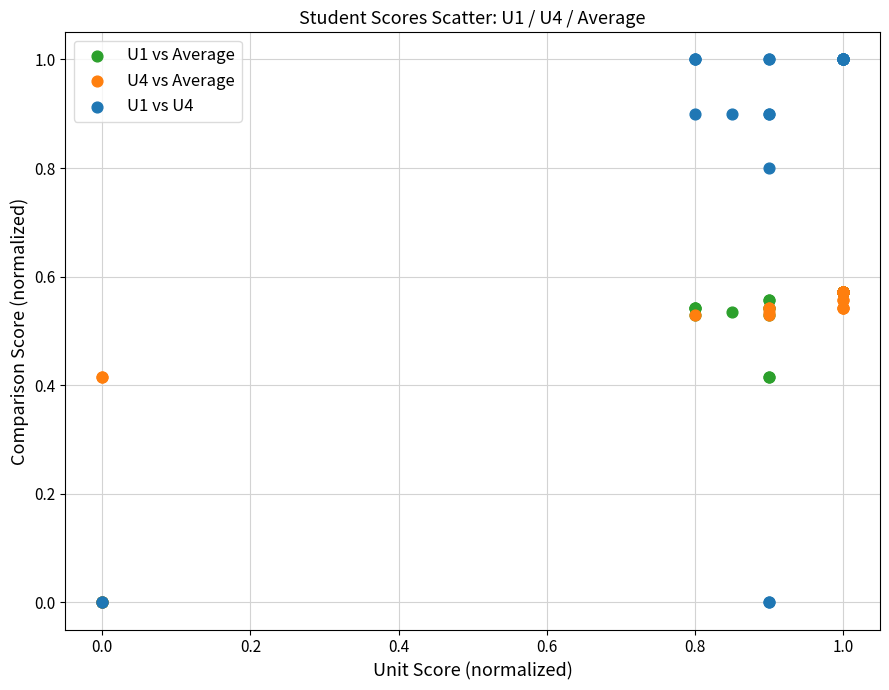

Which series contains the highest Y value?

U1 vs U4